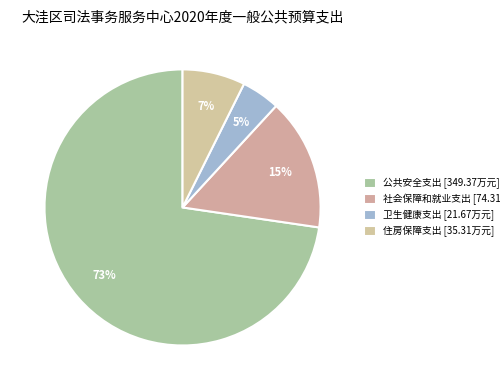

Is it true that 住房保障支出 is 7% of the pie?

True